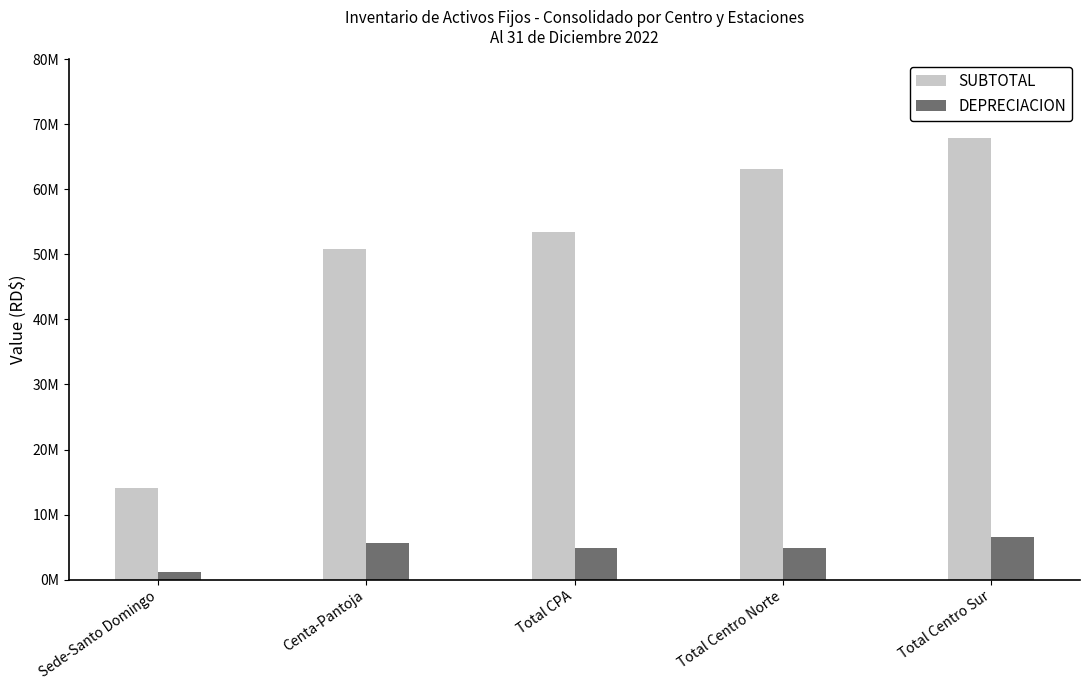

What position from the left is Sede-Santo Domingo?

1